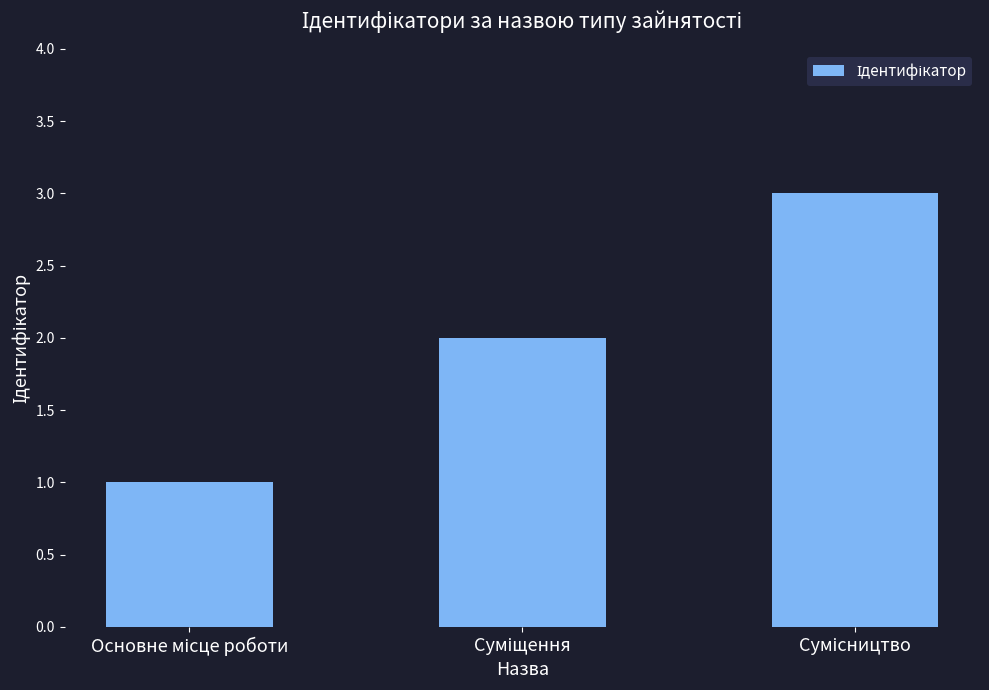

What is the sum of all values?

6